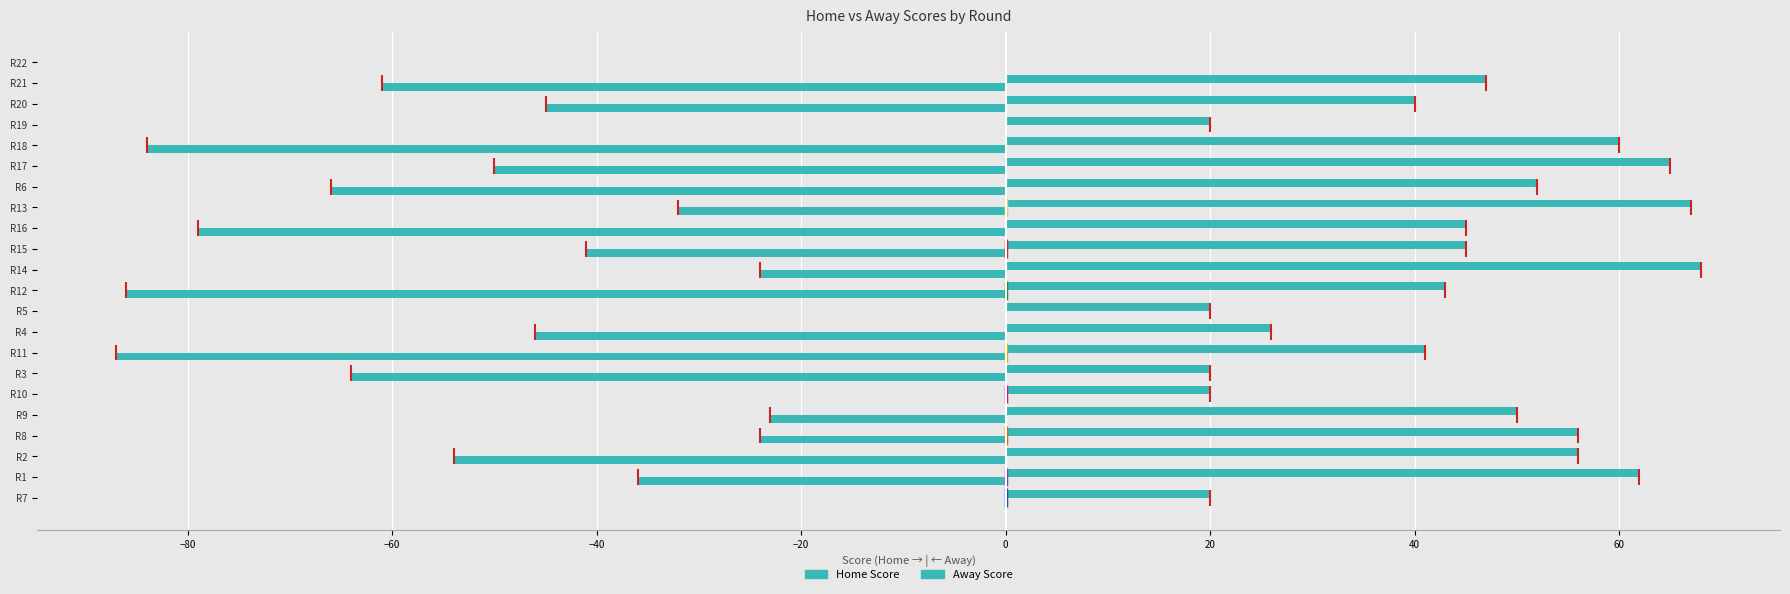

Read the Away Score value at R11, to the nearest 5.

-85